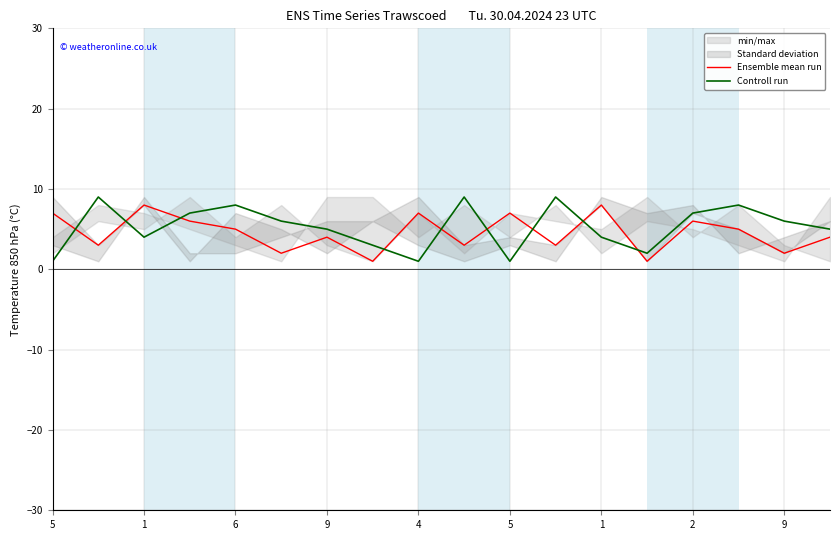

How many Ensemble mean run values are between 3 and 7?

12